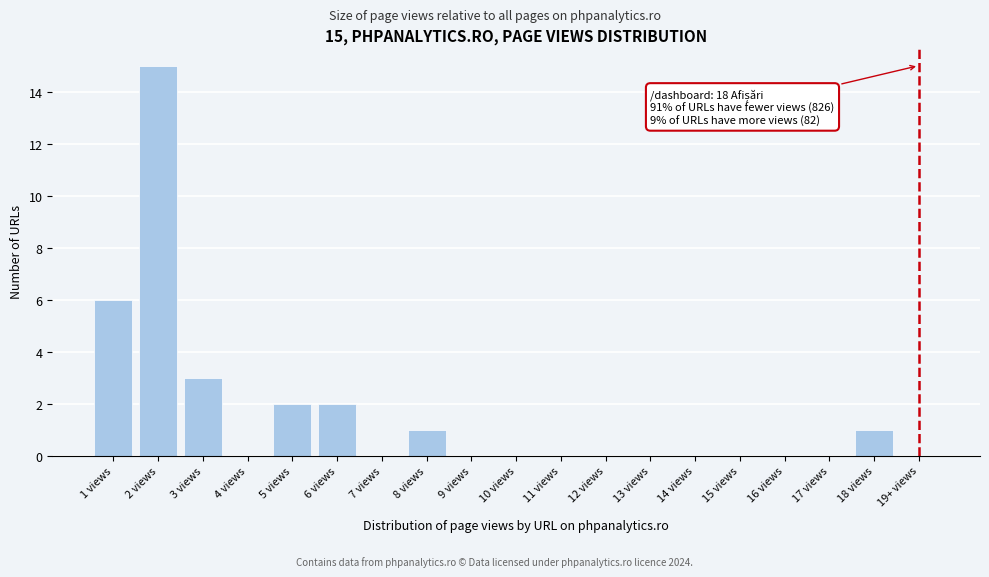

Reading left to right, extract all data points from this chart.

1 views=6	2 views=15	3 views=3	4 views=0	5 views=2	6 views=2	7 views=0	8 views=1	9 views=0	10 views=0	11 views=0	12 views=0	13 views=0	14 views=0	15 views=0	16 views=0	17 views=0	18 views=1	19+ views=0